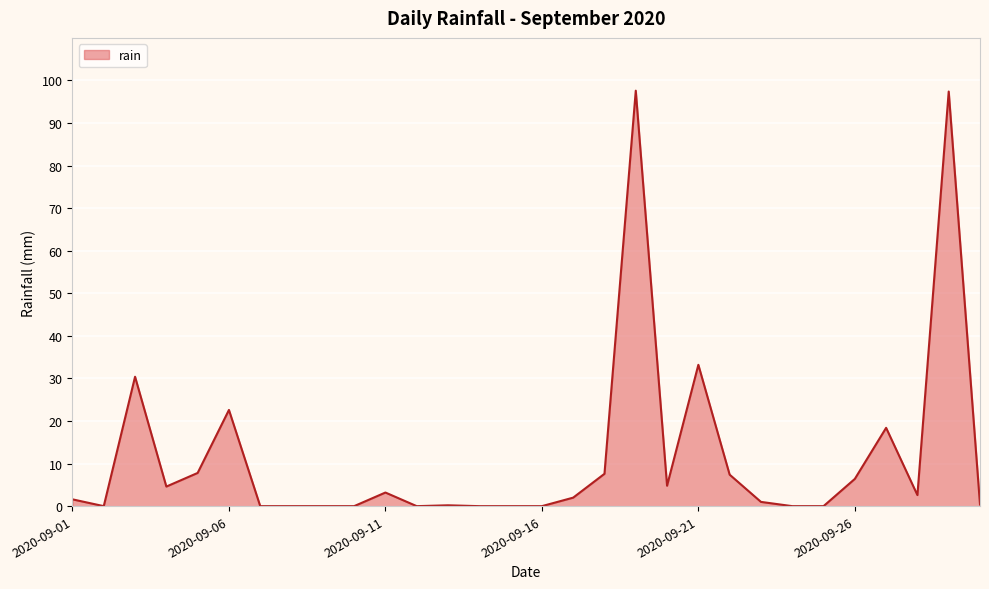

What is the difference between the maximum and minimum values?

97.6